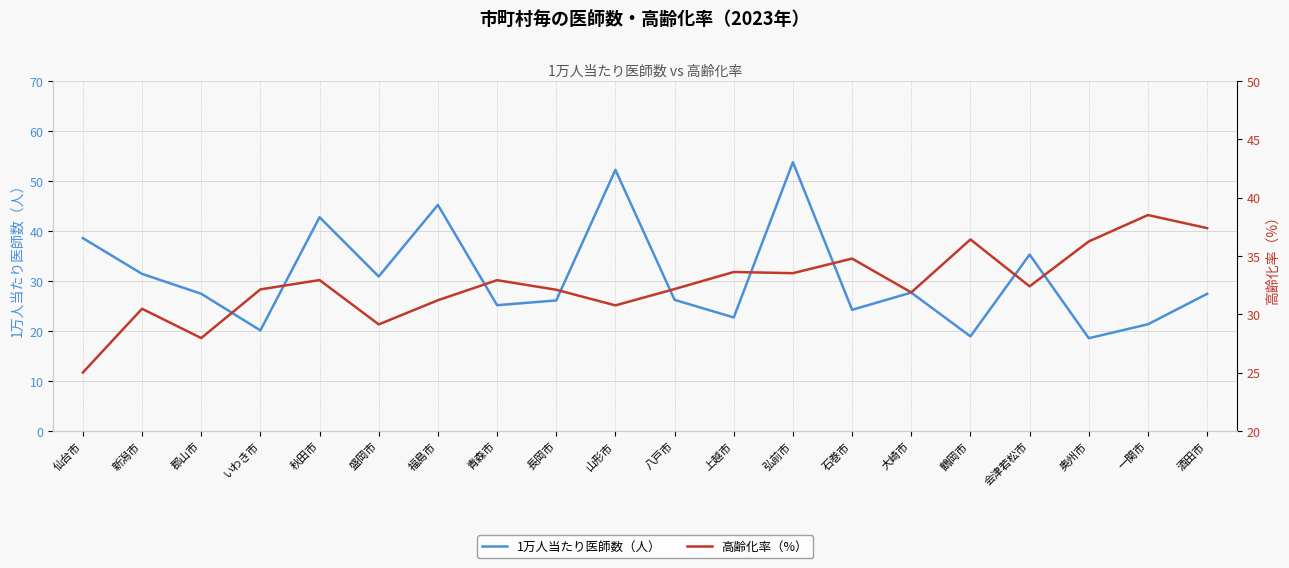

True or false: 1万人当たり医師数（人） has a value of 18.6 at 奥州市.

True